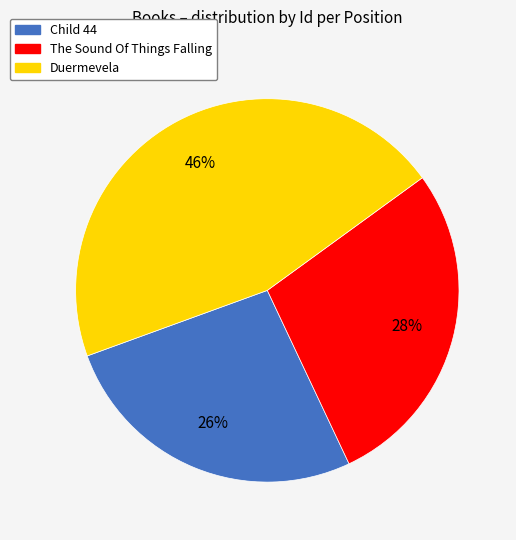

How many slices are in this pie chart?

3